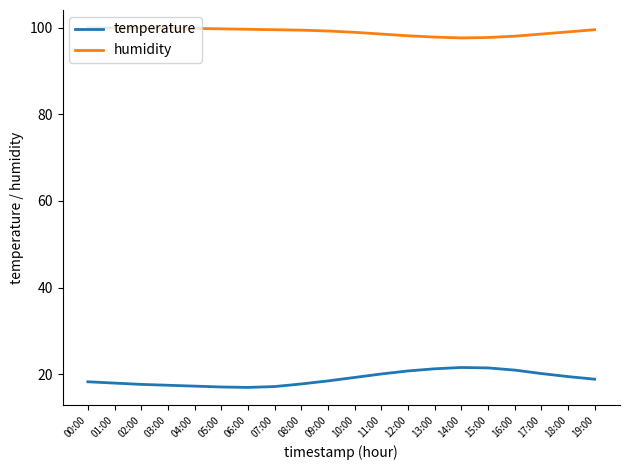

True or false: temperature and humidity cross at least once.

False